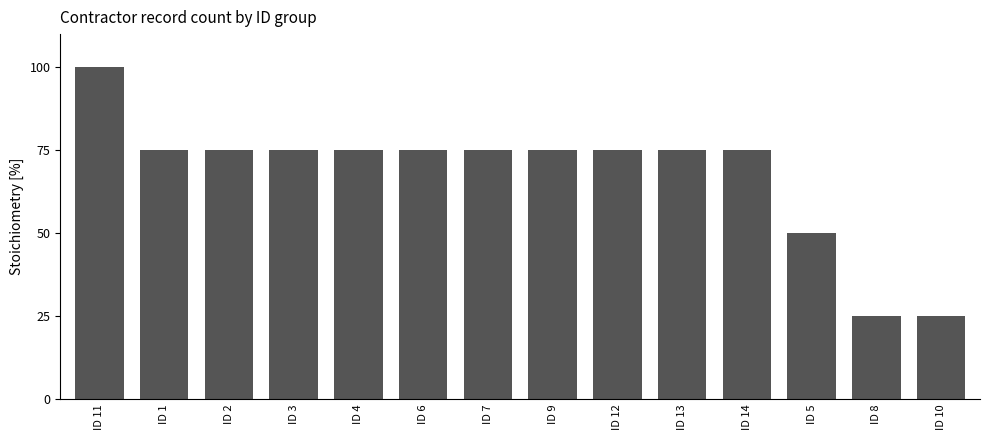

What value does the data have at ID 14, to the nearest 5?

75